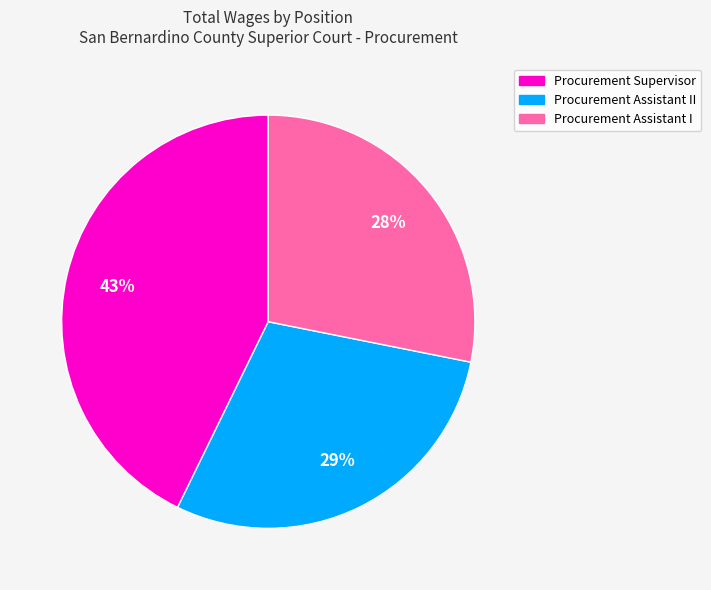

Is it true that Procurement Assistant I is 42% of the pie?

False